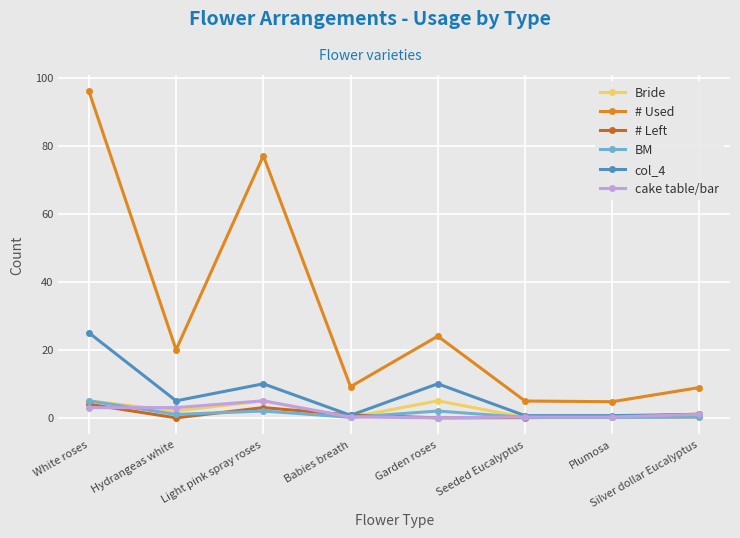

True or false: BM and # Used cross at least once.

False